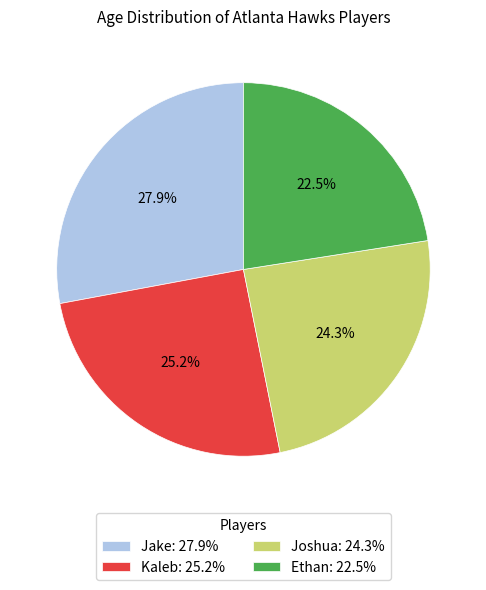

Rank the categories by value from highest to lowest.

Jake, Kaleb, Joshua, Ethan